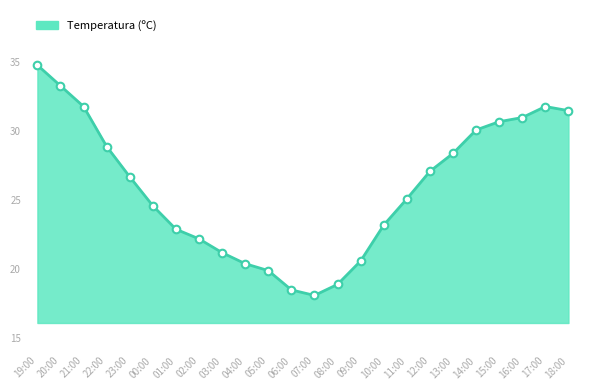

Which has a higher value, 09:00 or 05:00?

09:00